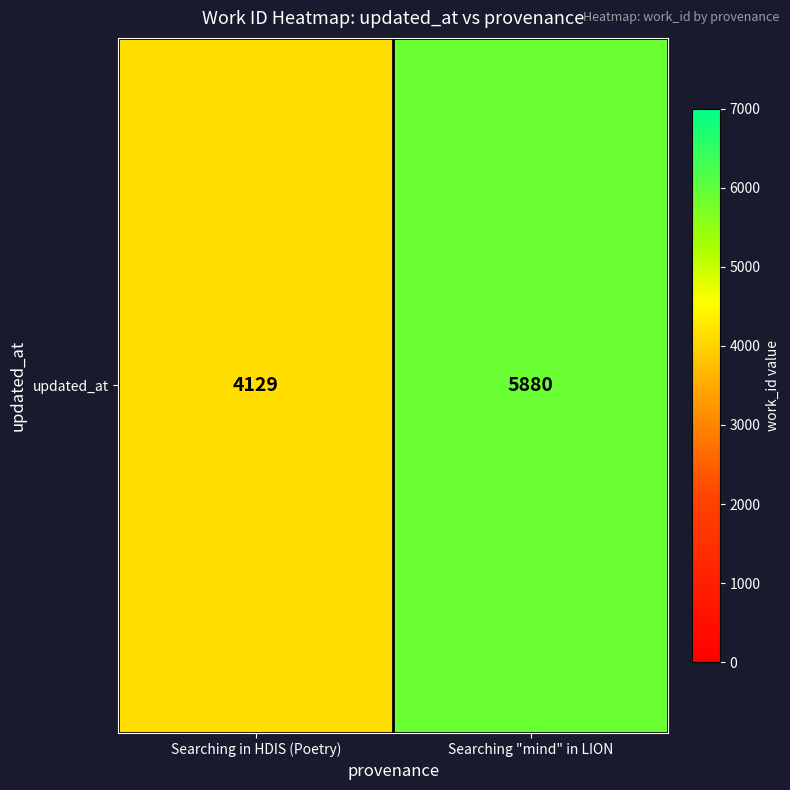

Rank the categories by value from highest to lowest.

Searching "mind" in LION, Searching in HDIS (Poetry)